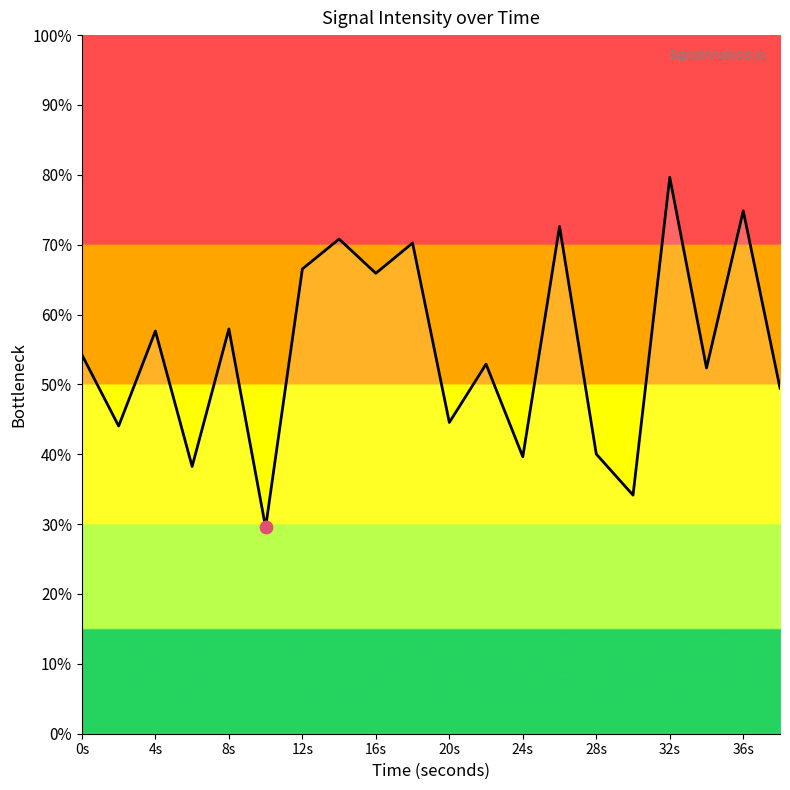

What is the maximum value shown in the chart?

79.6